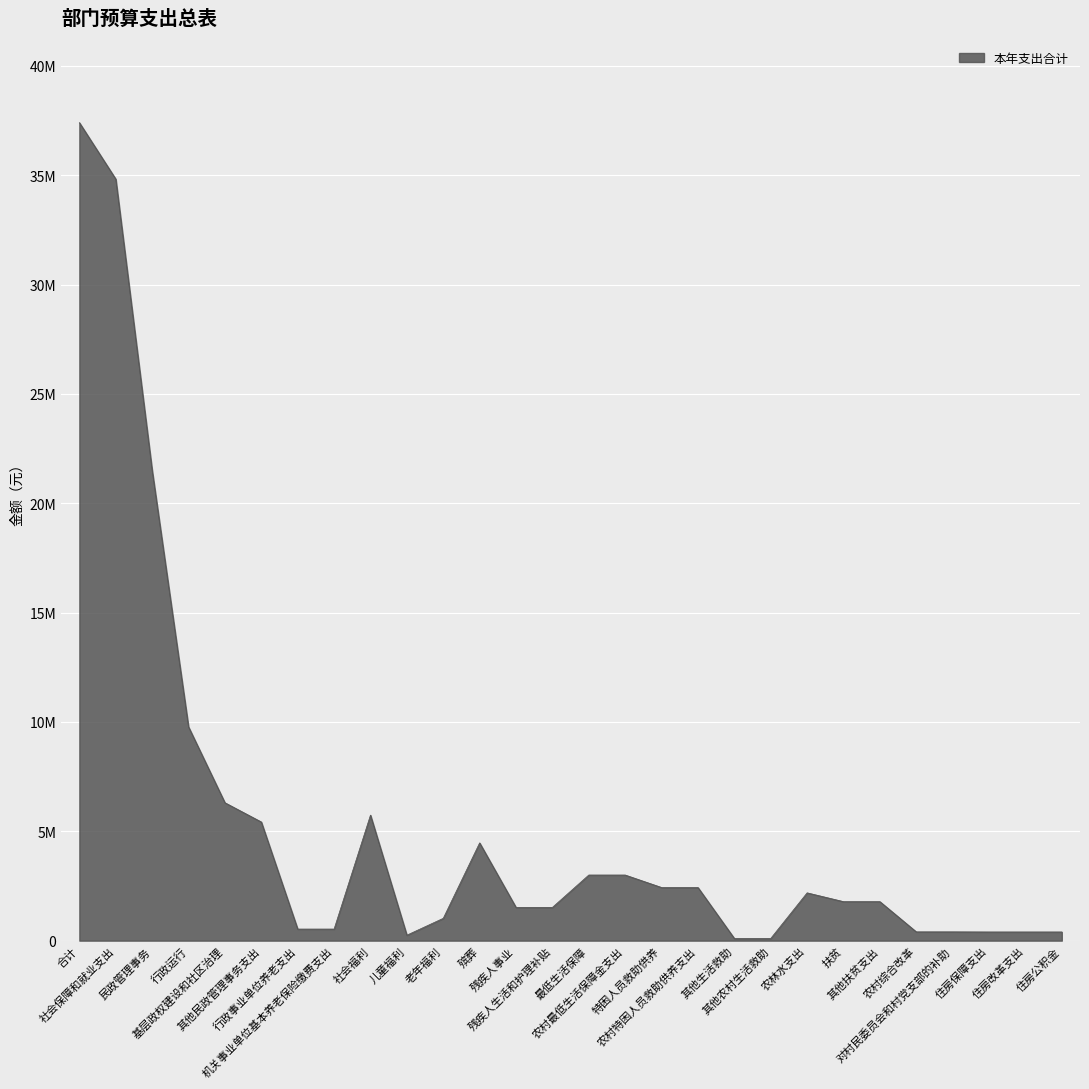

What is the label of the 13th point from the right?

农村最低生活保障金支出